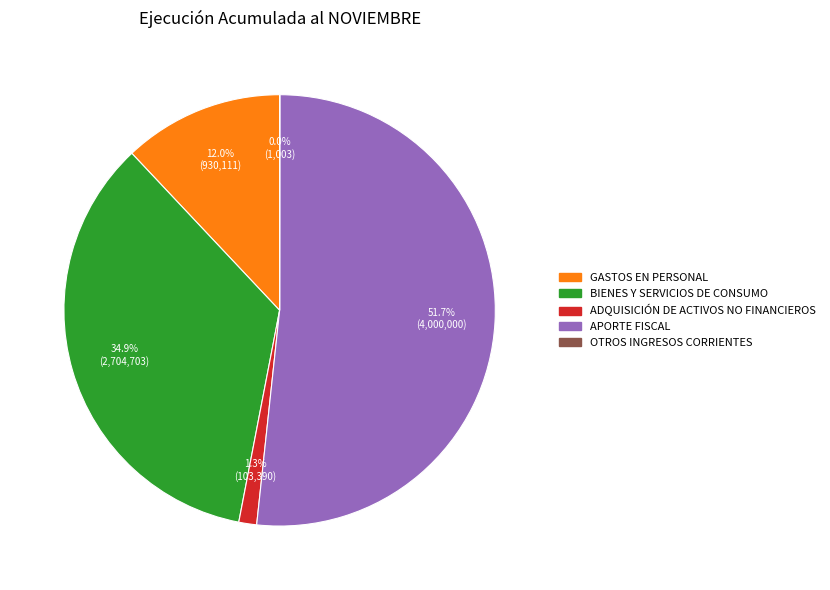

Is there any slice that represents more than half of the pie?

Yes